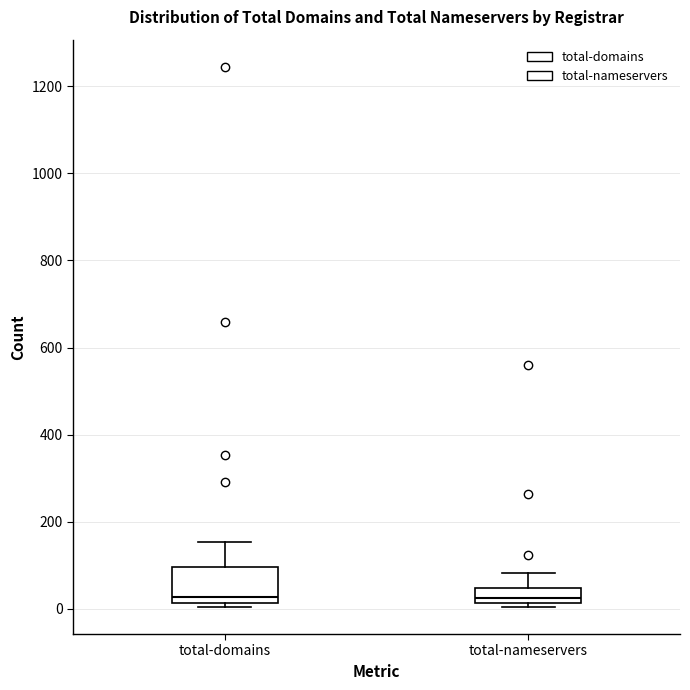

Reading left to right, transcribe this box plot: for each box, give where its median line is, the range the box spans, and where its two whiskers end, as read against the y-axis. The values are not printed on the chart, so give them approximately, as read against the axis.

total-domains: median 20 (just above the box's lower edge), box 20 to 100, whiskers 0 to 160
total-nameservers: median 20 (just above the box's lower edge), box 20 to 40, whiskers 0 to 80